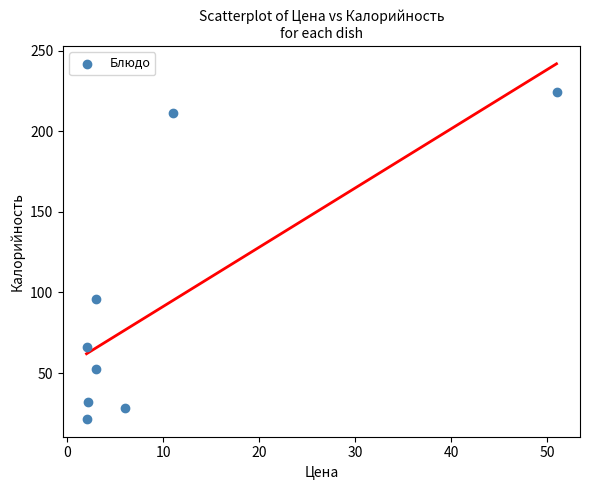

What Y value in the scatter plot is closest to 122?

96.0